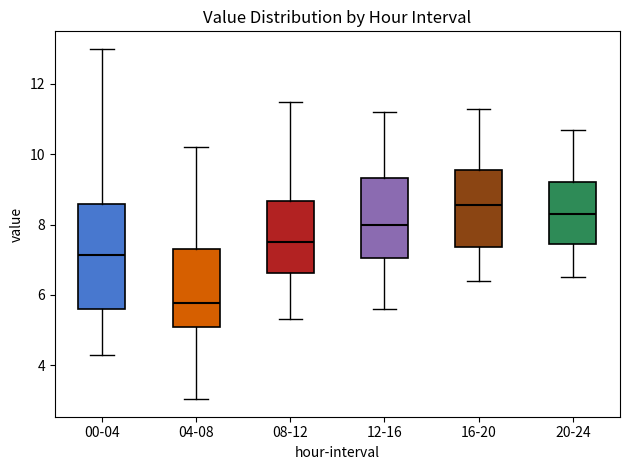

Comparing the boxes themselves (not the whiskers), which one is the tallest?

00-04